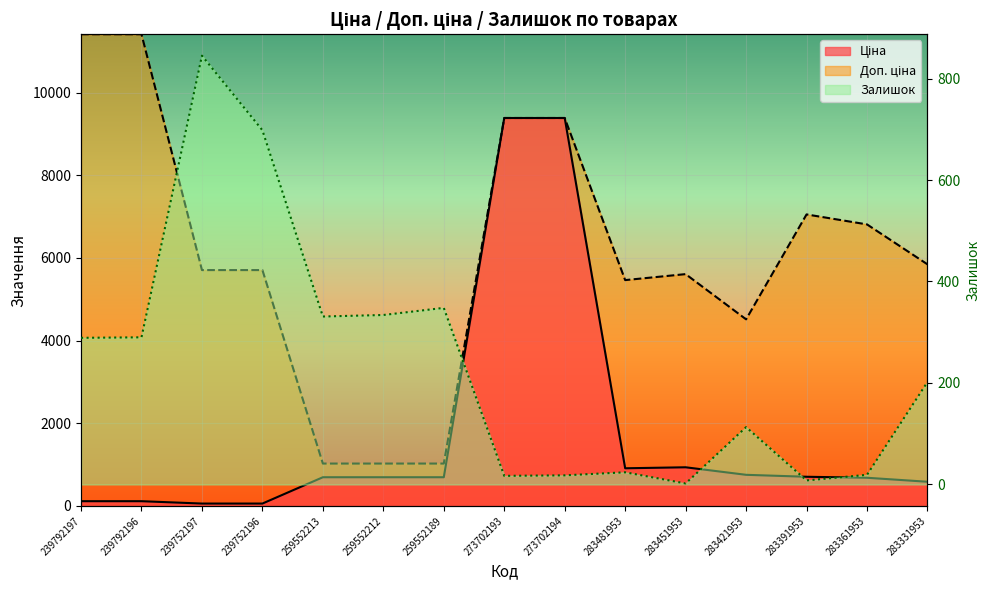

At which label is Доп. ціна closest to 6217?

283331953